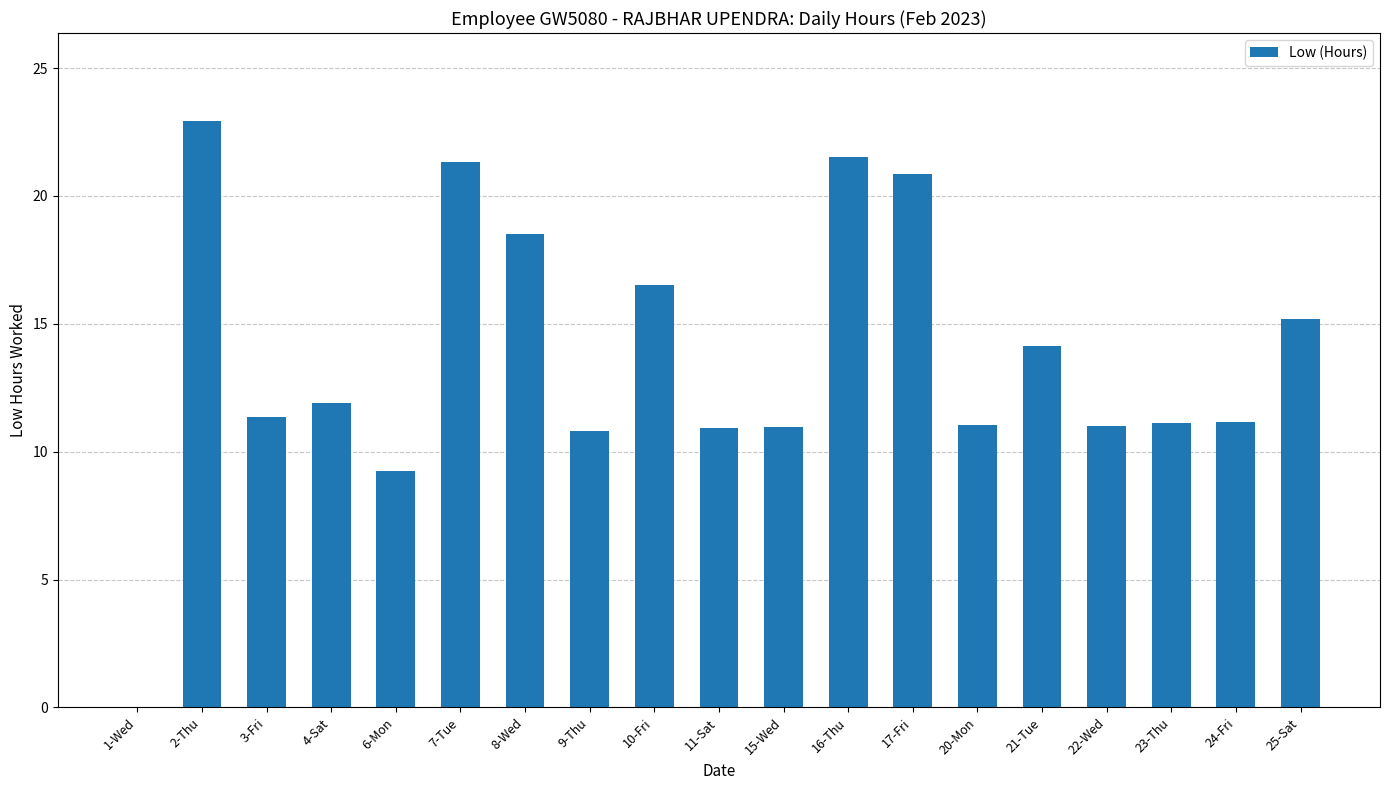

What value does the data have at 2-Thu?

22.9